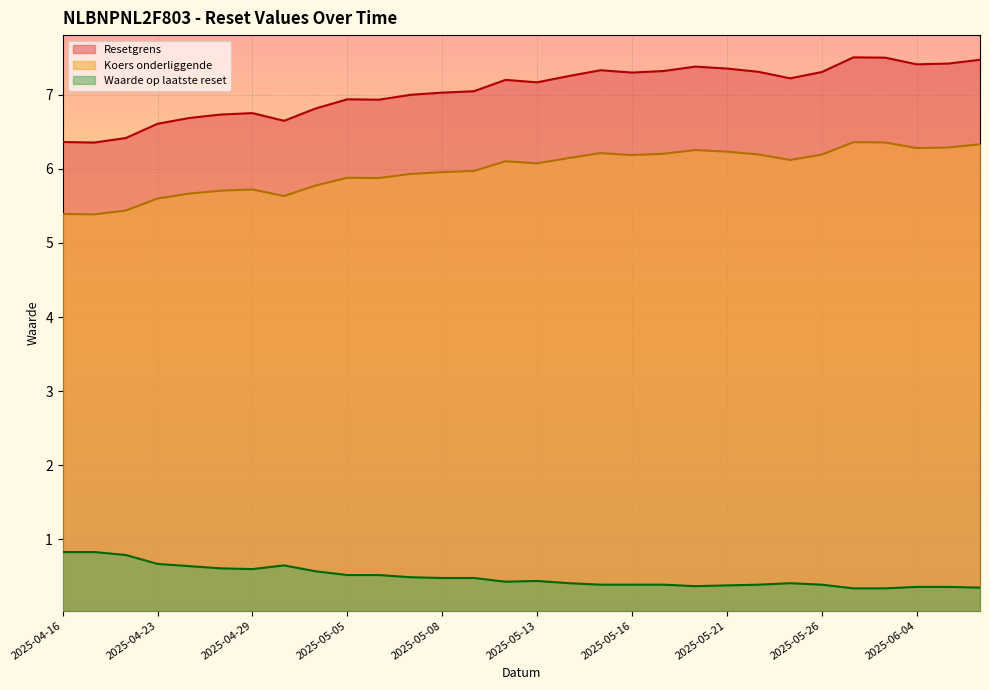

True or false: Waarde op laatste reset and Resetgrens cross at least once.

False